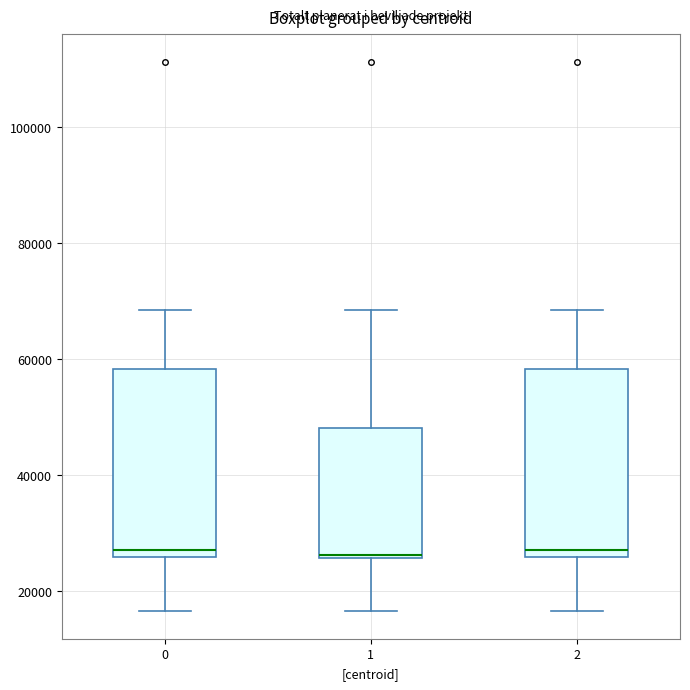

Reading left to right, read every box against the y-axis: the position of its median line, the range the box covers, and the ends of its whiskers. The values are not printed on the chart, so give them approximately, as read against the axis.

0: median 26000 (just above the box's lower edge), box 26000 to 58000, whiskers 16000 to 68000
1: median 26000, box 26000 to 48000, whiskers 16000 to 68000
2: median 26000 (just above the box's lower edge), box 26000 to 58000, whiskers 16000 to 68000